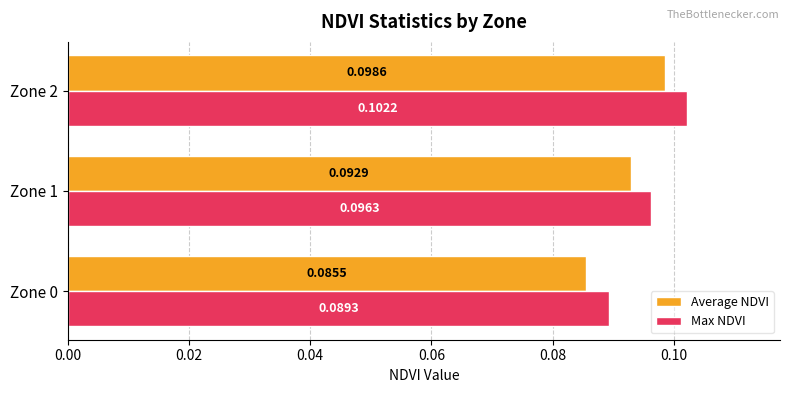

Rank the categories by Max NDVI value from lowest to highest.

Zone 0, Zone 1, Zone 2